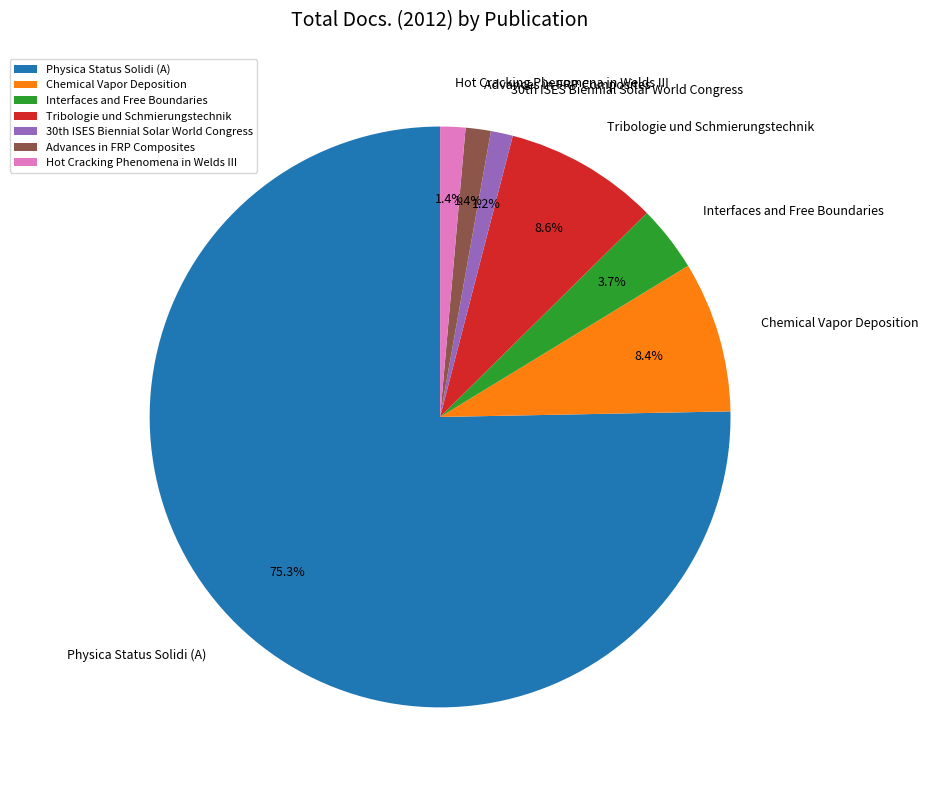

Does Interfaces and Free Boundaries account for over 50% of the chart?

No